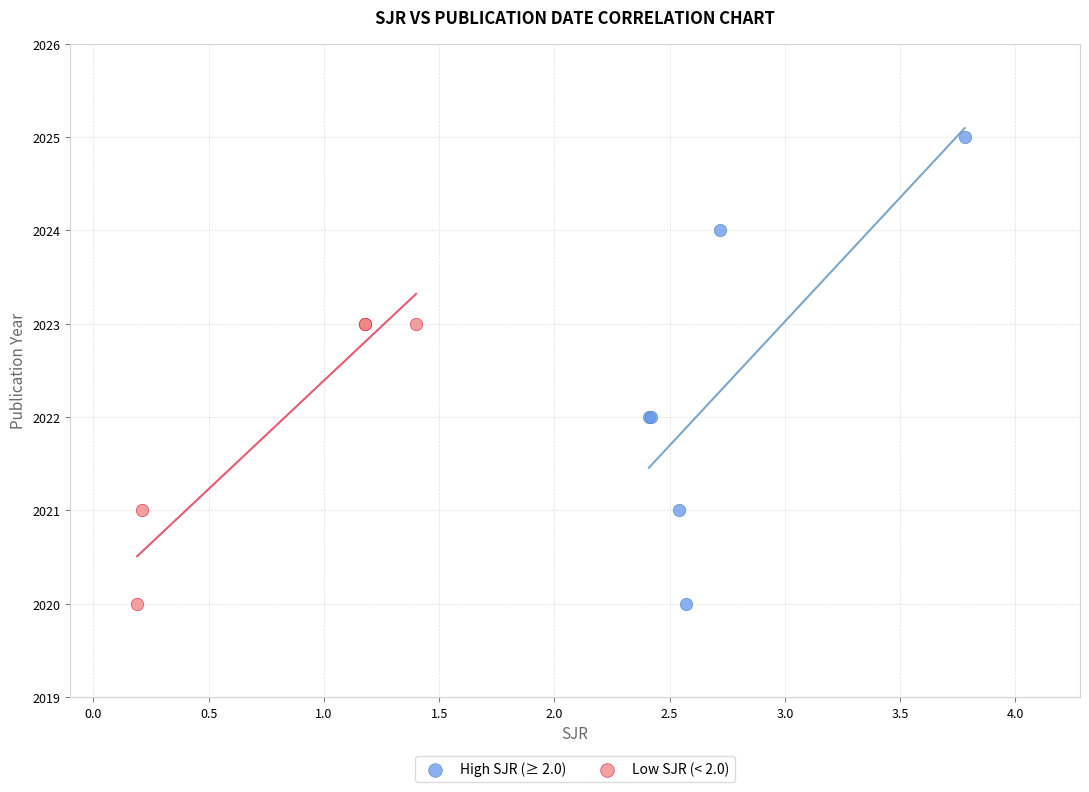

Which series contains the highest Y value?

High SJR (≥ 2.0)